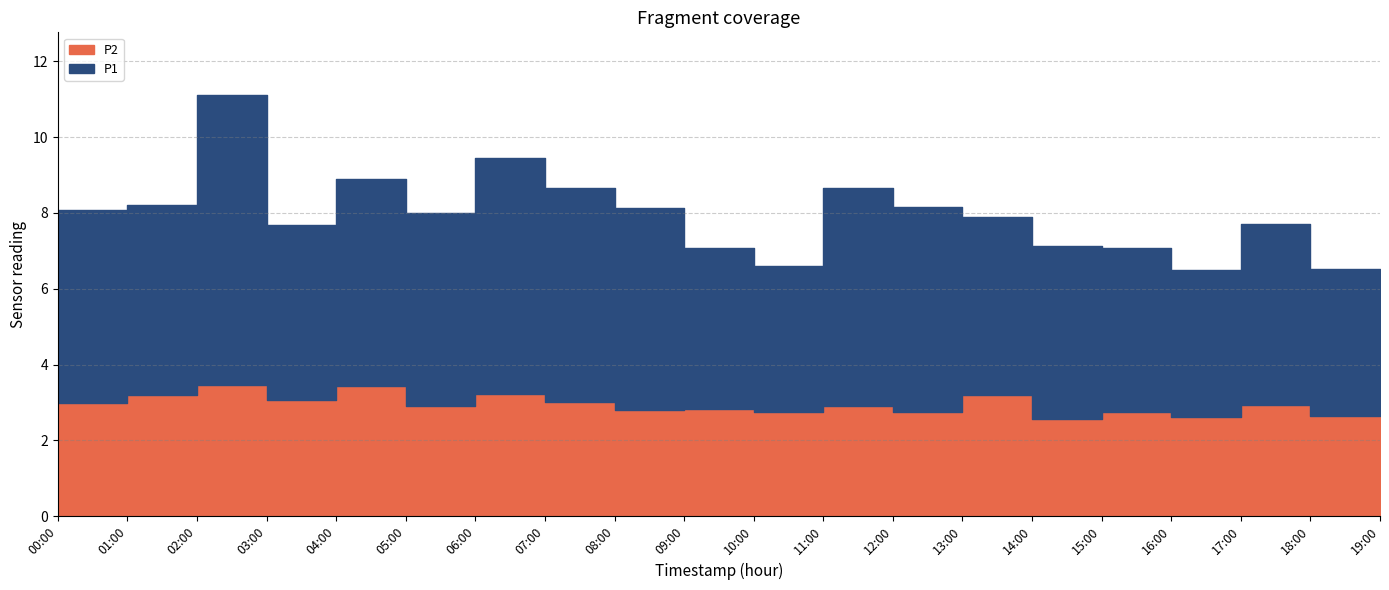

Where is the first local minimum for P2?

03:00